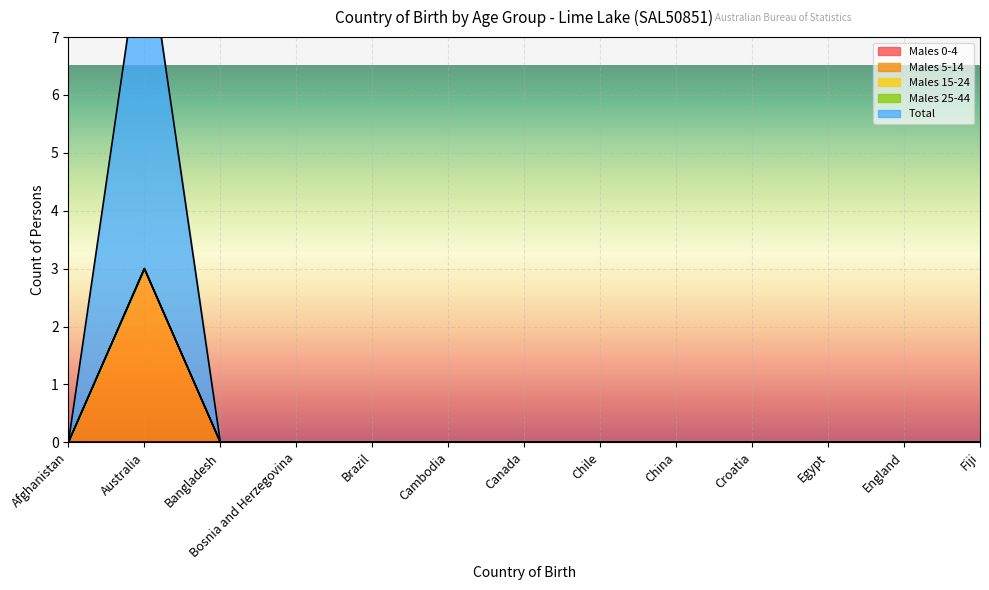

Between Bangladesh and China, which is larger?

Bangladesh